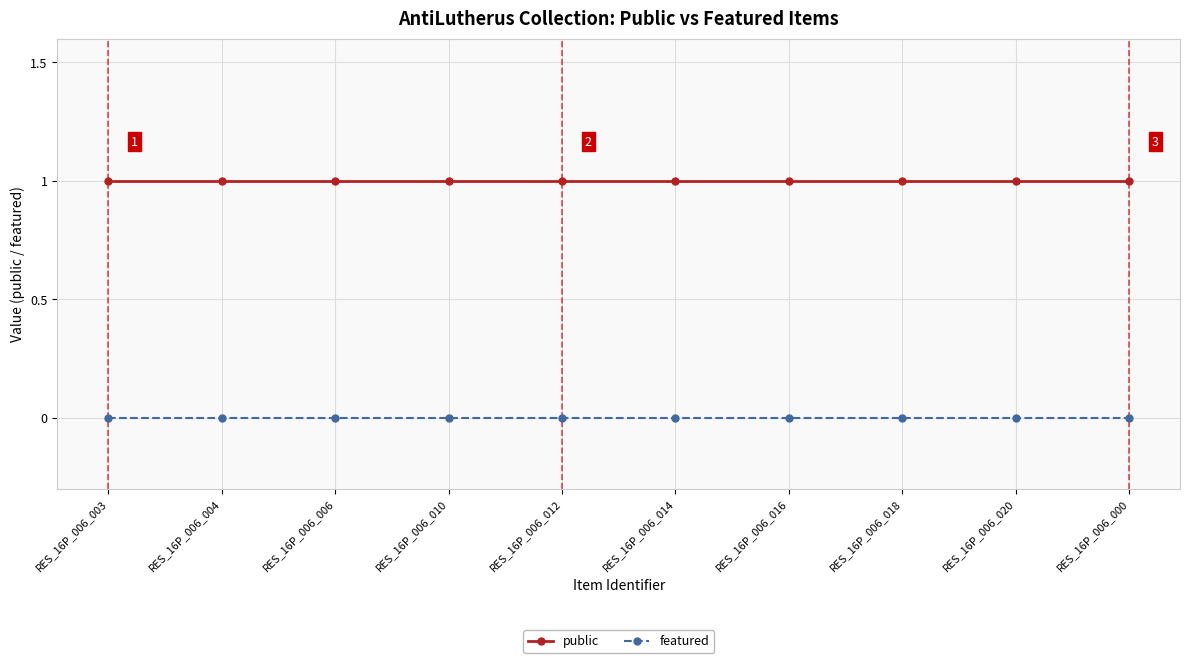

Reading left to right, what are all the values shown in this chart?

public: 1	1	1	1	1	1	1	1	1	1
featured: 0	0	0	0	0	0	0	0	0	0